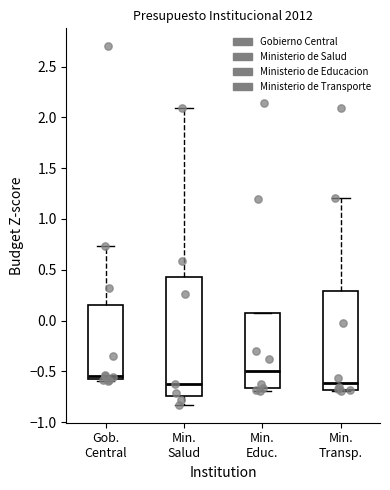

Where is the lower edge of the box for Gob. Central on the y-axis? The values are not printed on the chart, so give them approximately, as read against the axis.

-0.60